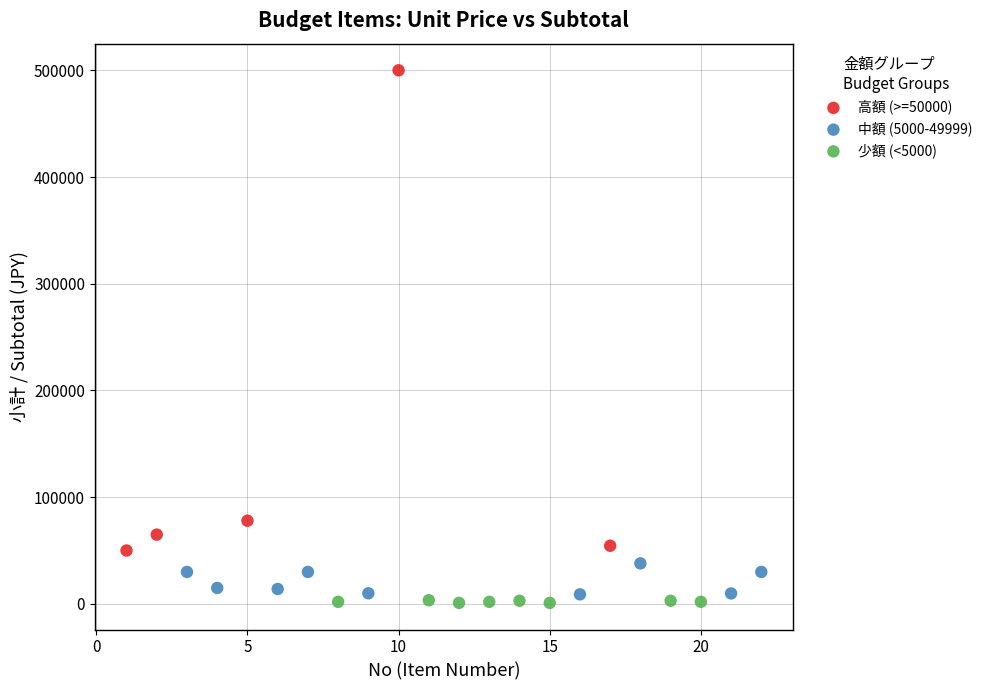

Which series has the largest Y range (max minus min)?

高額 (>=50000)